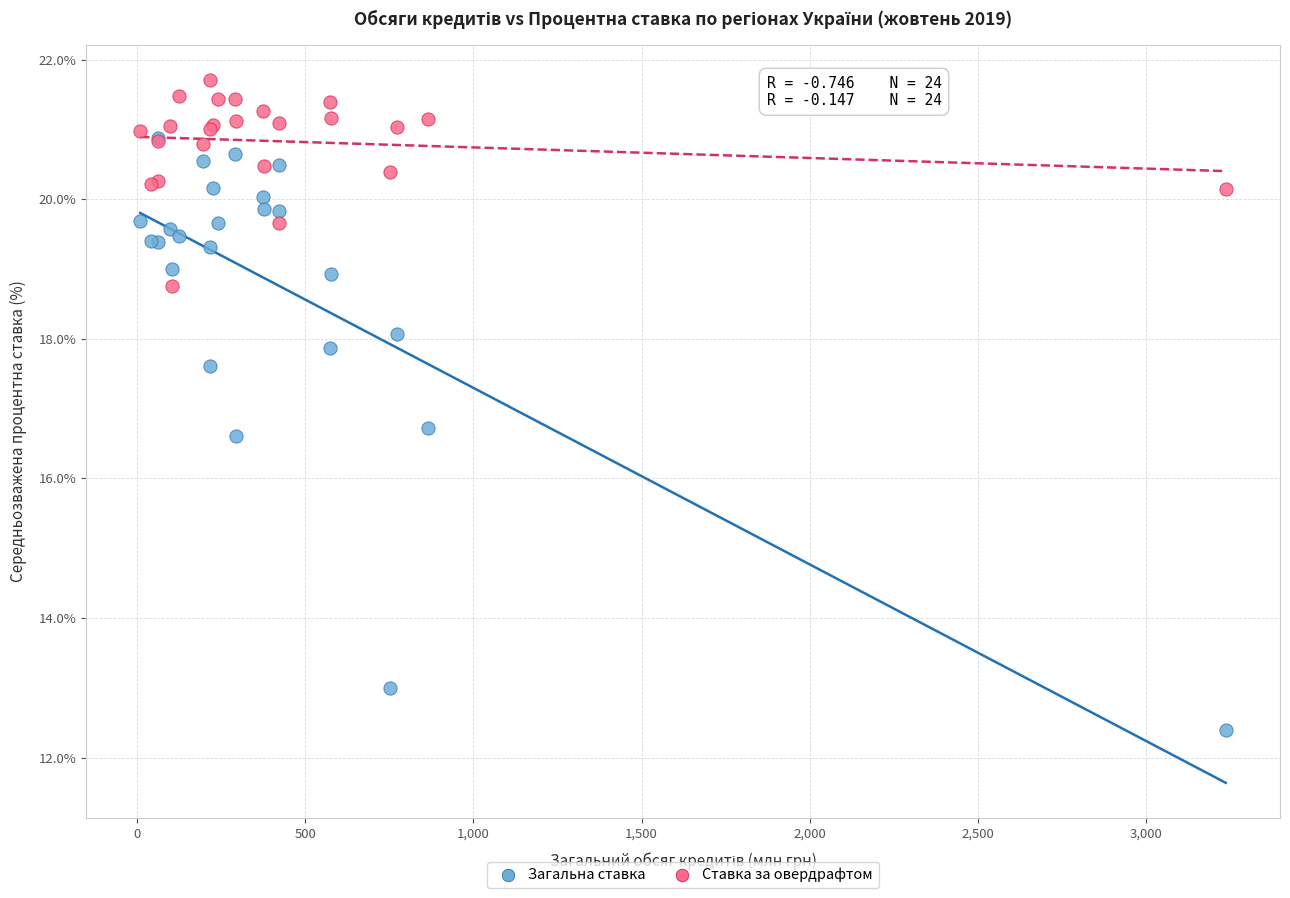

Across all series, what Y value is closest to 17?

16.7